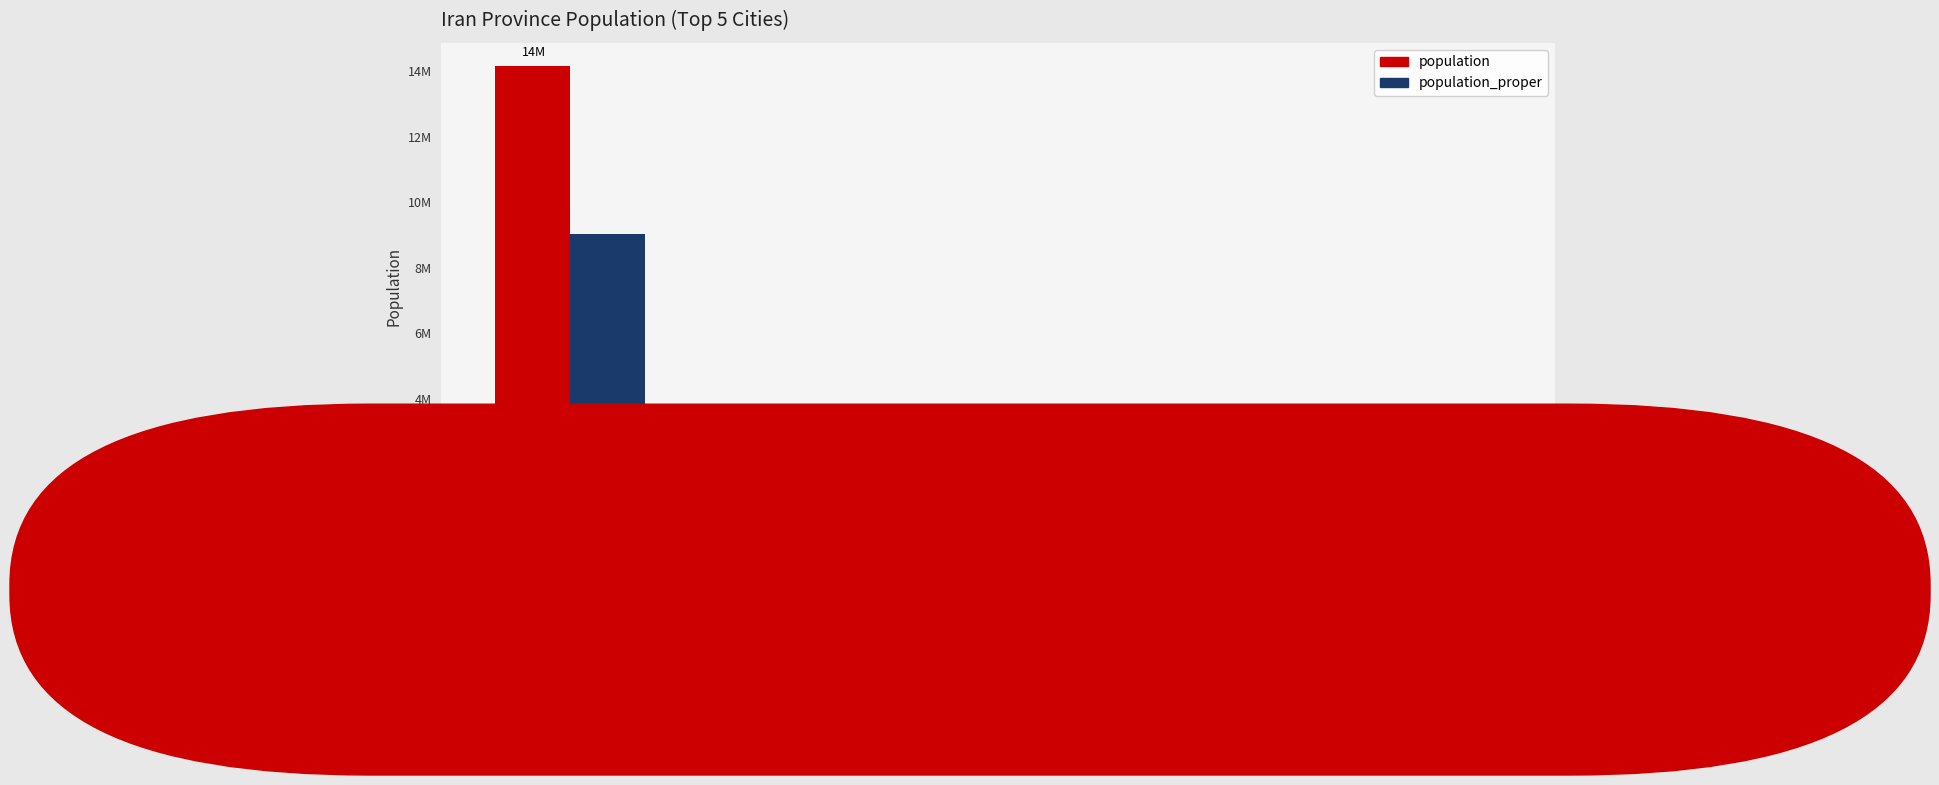

Rank the series at KHORASAN
RAZAVI from highest to lowest value.

population, population_proper